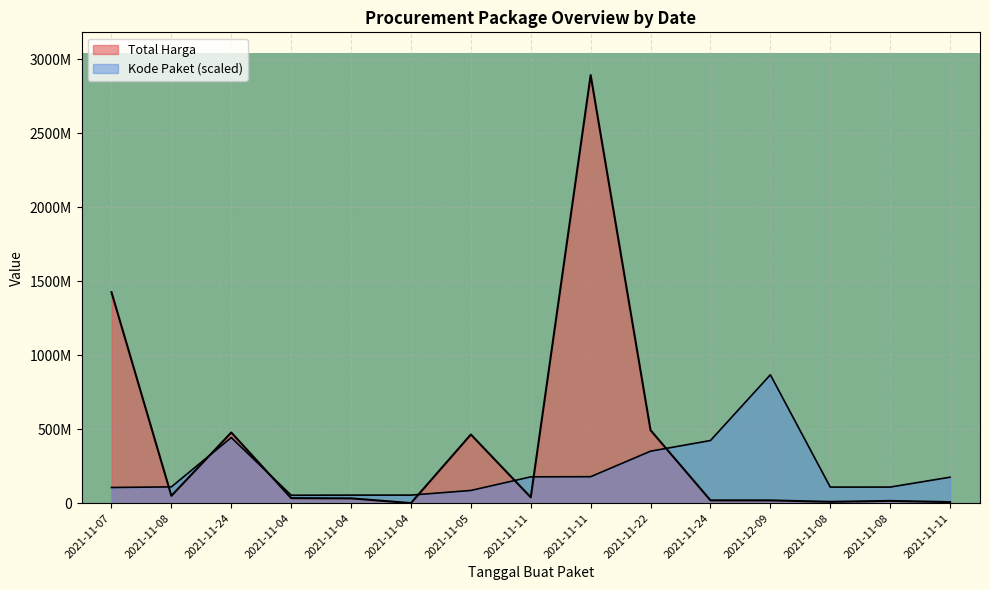

At which category is the sum across all series the highest?

2021-11-11